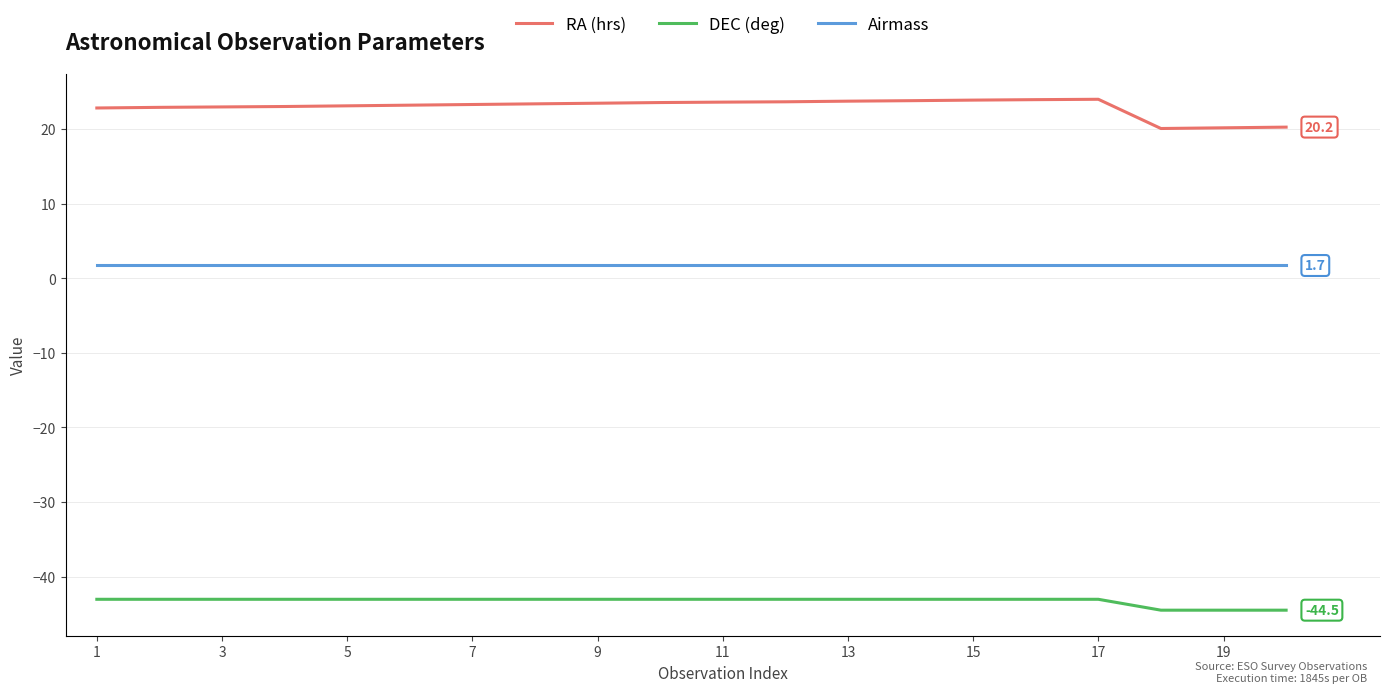

True or false: Airmass and RA (hrs) cross at least once.

False